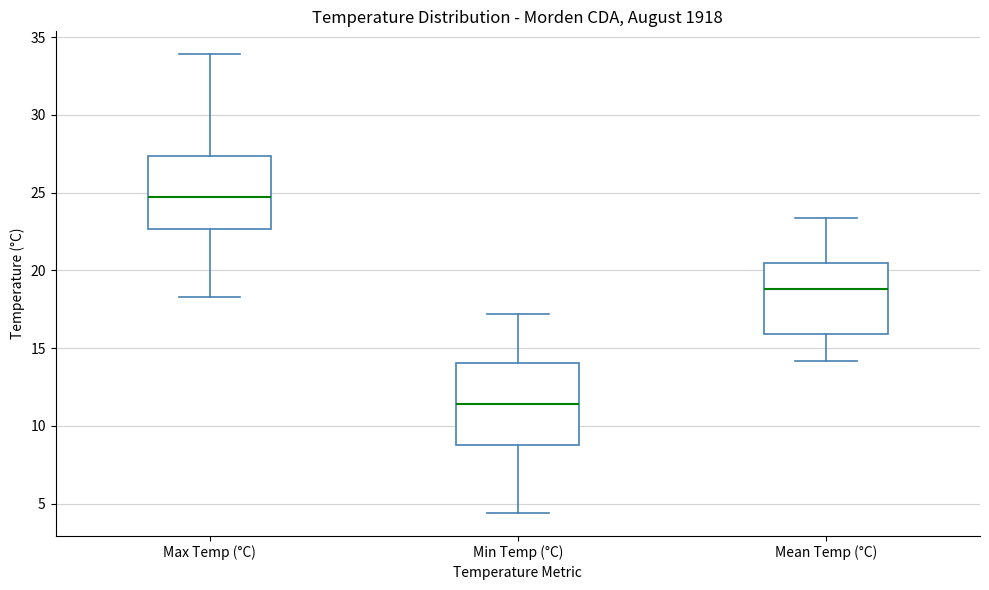

Reading left to right, transcribe this box plot: for each box, give where its median line is, the range the box spans, and where its two whiskers end, as read against the y-axis. The values are not printed on the chart, so give them approximately, as read against the axis.

Max Temp (°C): median 24.5, box 22.5 to 27.5, whiskers 18.5 to 34.0
Min Temp (°C): median 11.5, box 9.0 to 14.0, whiskers 4.5 to 17.0
Mean Temp (°C): median 19.0, box 16.0 to 20.5, whiskers 14.0 to 23.5